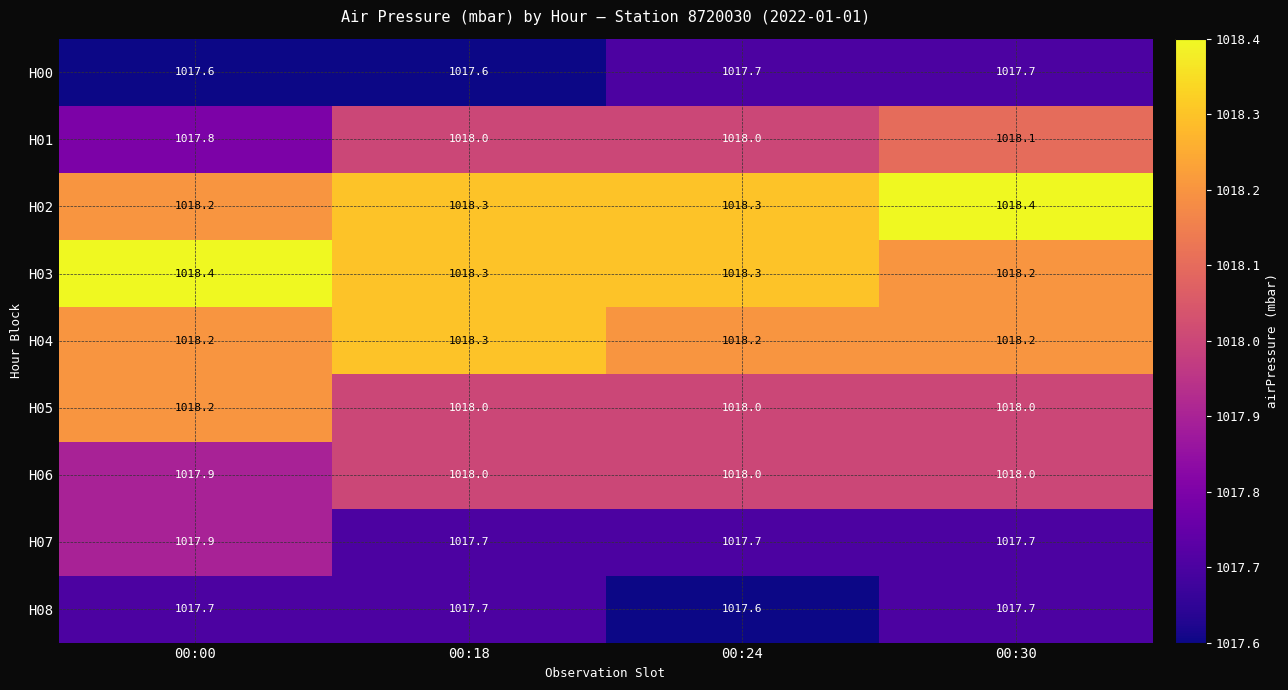

What is the difference between the highest and lowest values at 00:30?

0.7